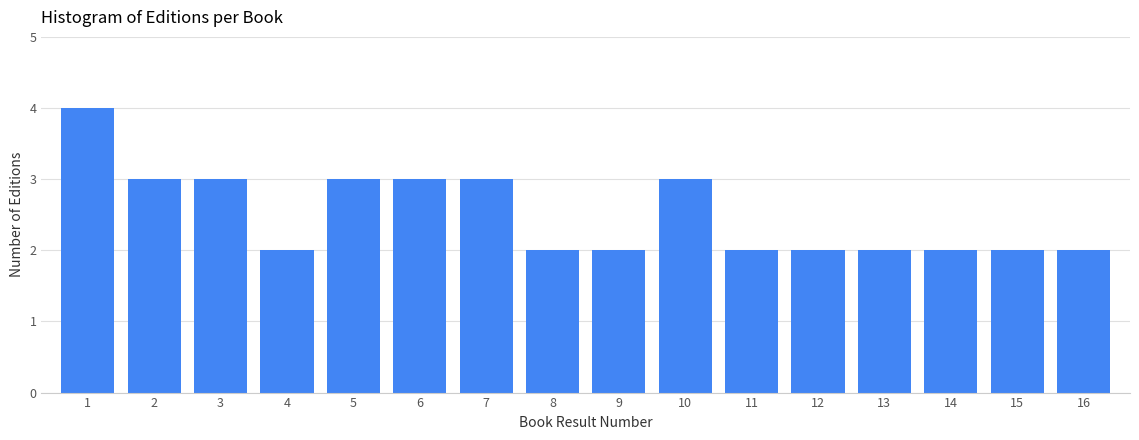

Reading right to left, transcribe all the data shown in this chart.

2	2	2	2	2	2	3	2	2	3	3	3	2	3	3	4